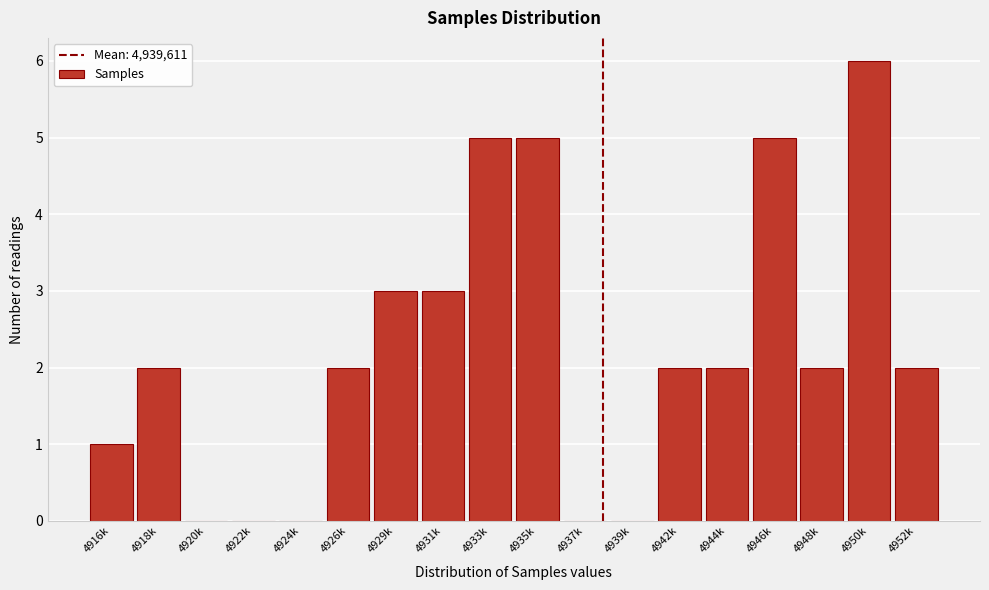

Reading left to right, what are all the values shown in this chart?

4916k=1	4918k=2	4920k=0	4922k=0	4924k=0	4926k=2	4929k=3	4931k=3	4933k=5	4935k=5	4937k=0	4939k=0	4942k=2	4944k=2	4946k=5	4948k=2	4950k=6	4952k=2